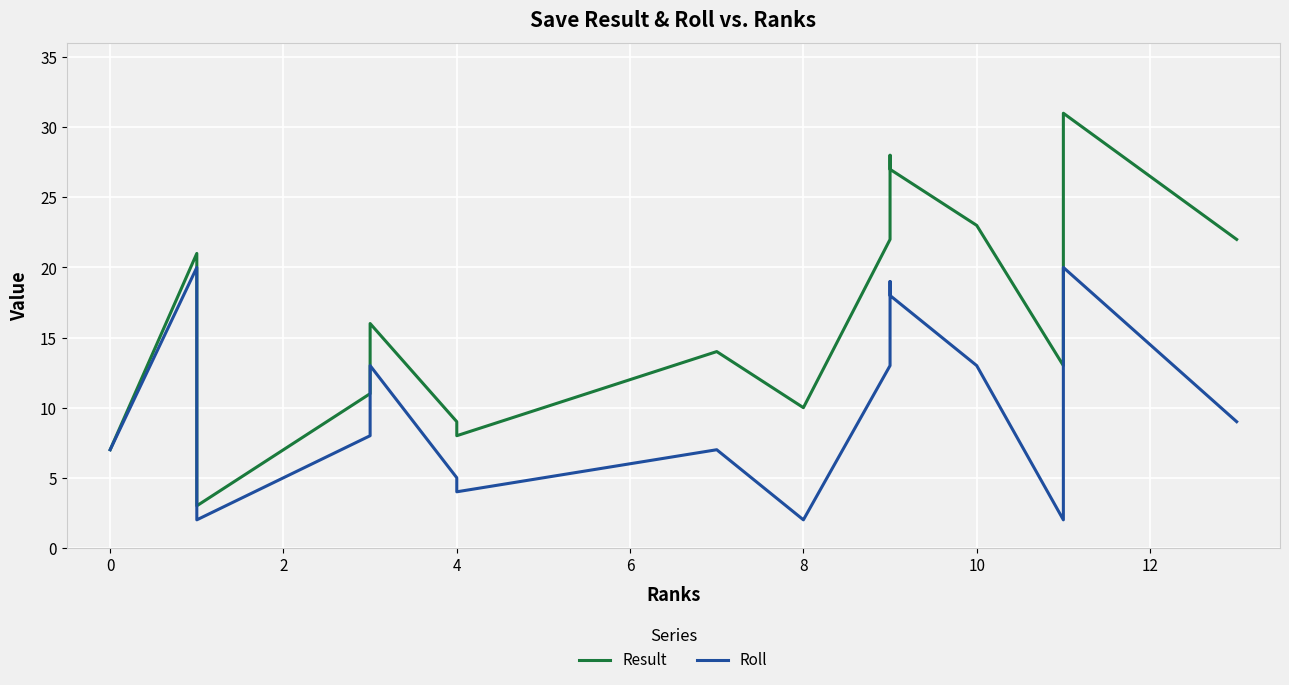

Reading right to left, list all the values displayed in this chart.

Result: 22	22	31	13	23	27	28	22	10	14	8	9	16	14	11	7	3	20	21	7
Roll: 9	9	20	2	13	18	19	13	2	7	4	5	13	11	8	5	2	19	20	7